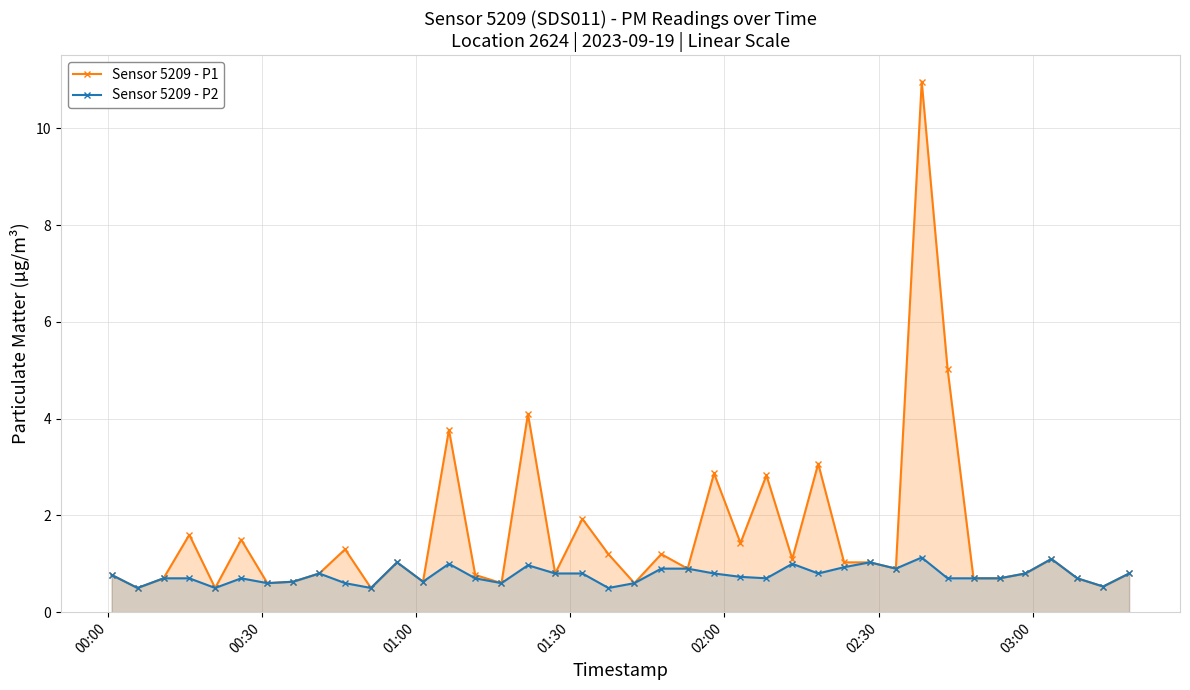

True or false: Sensor 5209 - P1 has more than 2 interior local peaks.

True